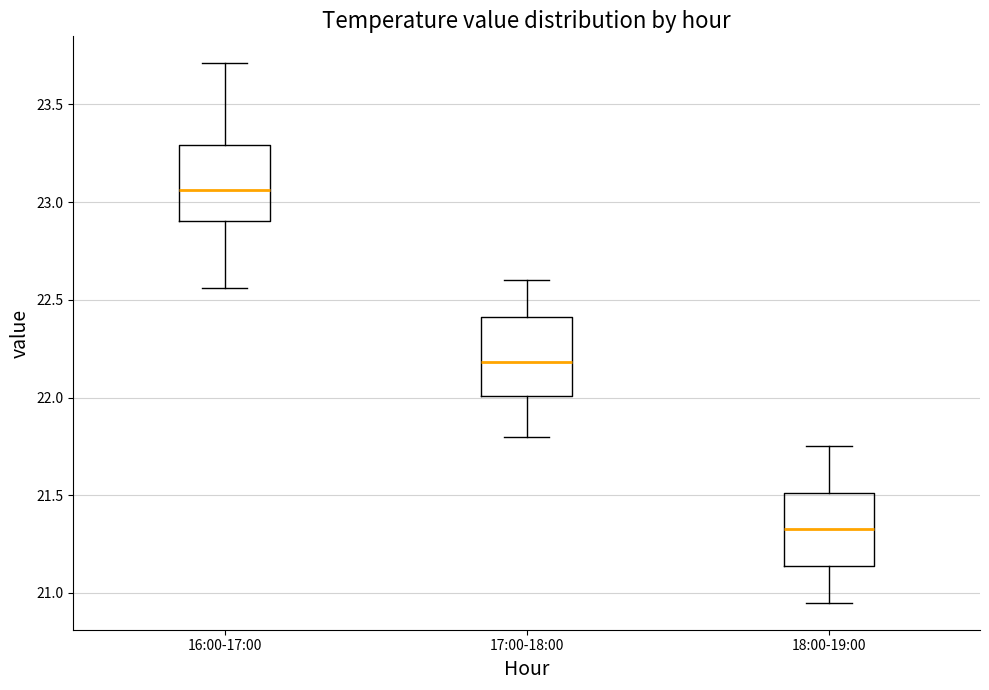

Reading left to right, read every box against the y-axis: the position of its median line, the range the box covers, and the ends of its whiskers. The values are not printed on the chart, so give them approximately, as read against the axis.

16:00-17:00: median 23.05, box 22.90 to 23.30, whiskers 22.55 to 23.70
17:00-18:00: median 22.20, box 22.00 to 22.40, whiskers 21.80 to 22.60
18:00-19:00: median 21.35, box 21.15 to 21.50, whiskers 20.95 to 21.75